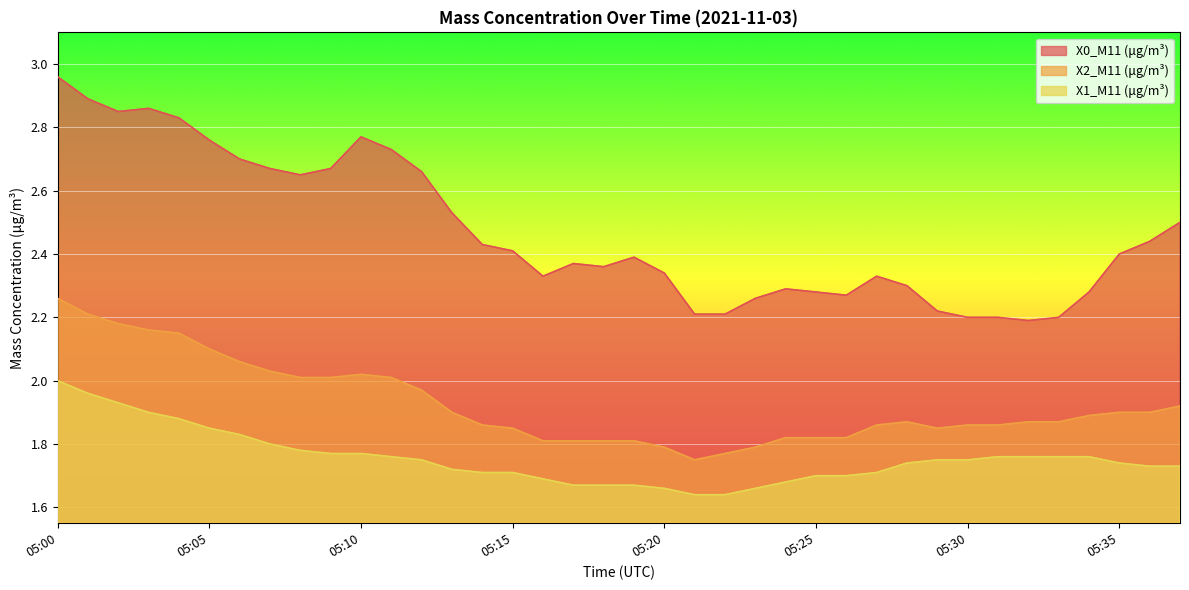

At which category is the sum across all series the highest?

05:00